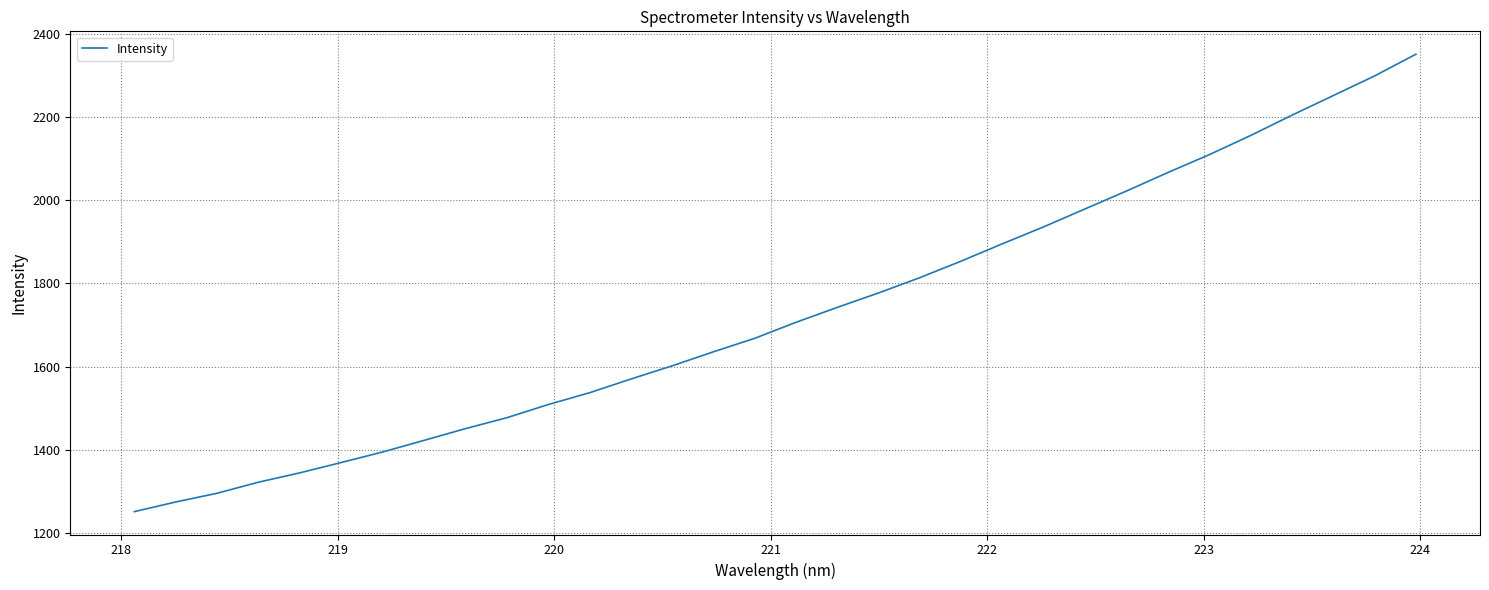

What is the smallest value displayed?

1252.2